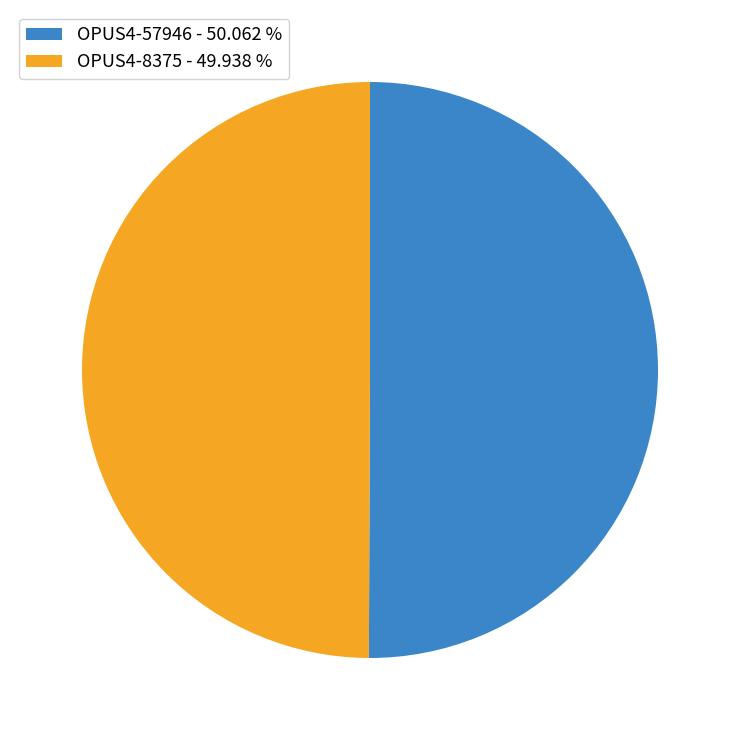

Approximately how many times larger is the value at OPUS4-8375 - 49.938 % compared to OPUS4-57946 - 50.062 %?

1.0